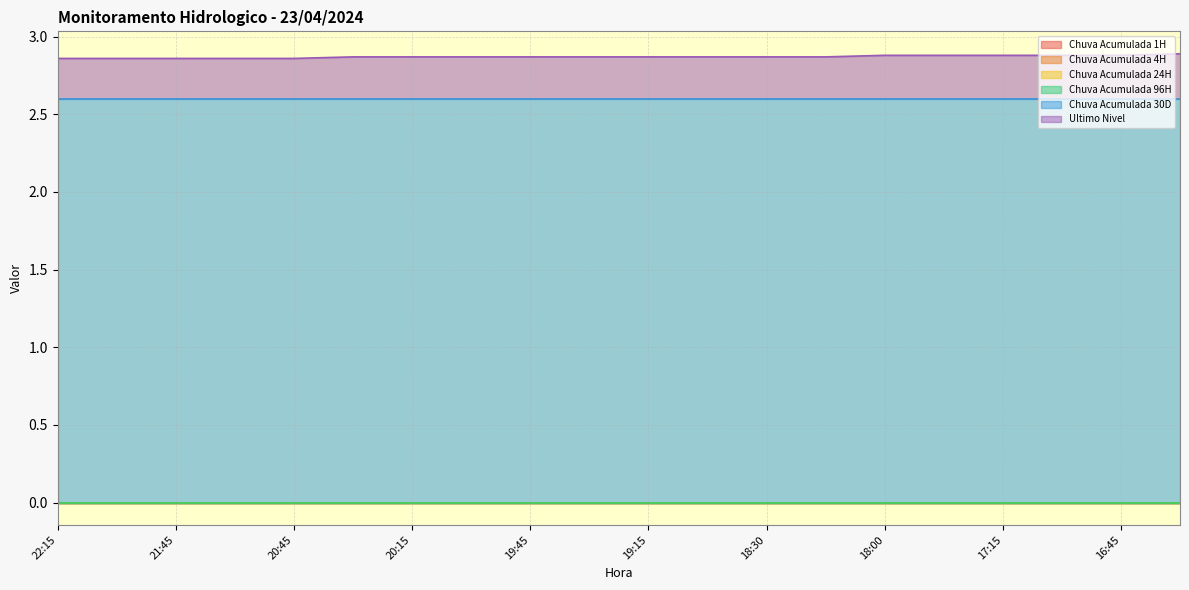

Reading left to right, transcribe all the data shown in this chart.

Chuva Acumulada 1H: 0.0	0.0	0.0	0.0	0.0	0.0	0.0	0.0	0.0	0.0	0.0	0.0	0.0	0.0	0.0	0.0	0.0	0.0	0.0	0.0
Chuva Acumulada 4H: 0.0	0.0	0.0	0.0	0.0	0.0	0.0	0.0	0.0	0.0	0.0	0.0	0.0	0.0	0.0	0.0	0.0	0.0	0.0	0.0
Chuva Acumulada 24H: 0.0	0.0	0.0	0.0	0.0	0.0	0.0	0.0	0.0	0.0	0.0	0.0	0.0	0.0	0.0	0.0	0.0	0.0	0.0	0.0
Chuva Acumulada 96H: 0.0	0.0	0.0	0.0	0.0	0.0	0.0	0.0	0.0	0.0	0.0	0.0	0.0	0.0	0.0	0.0	0.0	0.0	0.0	0.0
Chuva Acumulada 30D: 2.6	2.6	2.6	2.6	2.6	2.6	2.6	2.6	2.6	2.6	2.6	2.6	2.6	2.6	2.6	2.6	2.6	2.6	2.6	2.6
Ultimo Nivel: 0.3	0.3	0.3	0.3	0.3	0.3	0.3	0.3	0.3	0.3	0.3	0.3	0.3	0.3	0.3	0.3	0.3	0.3	0.3	0.3